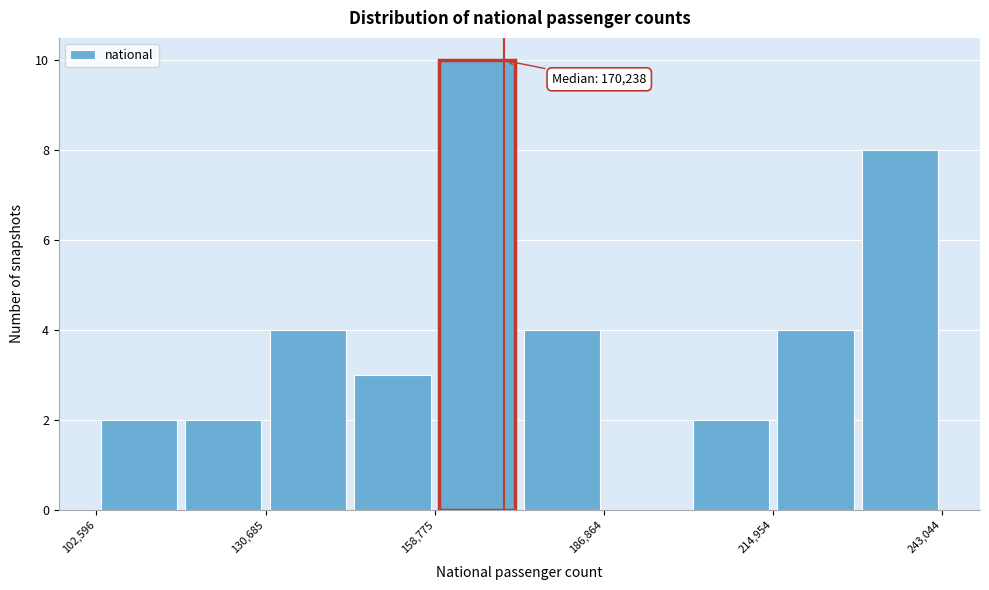

Read against the x-axis, roughly where is the centre of the tallest bar?

165000